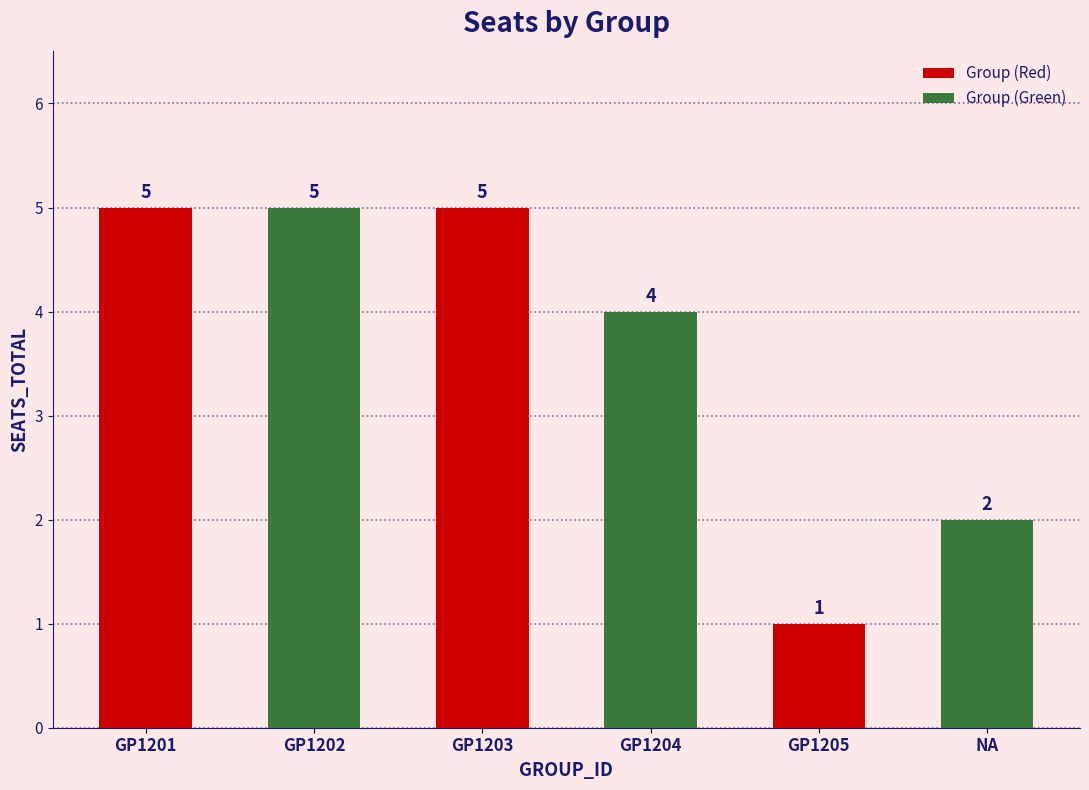

What is the average value?

4